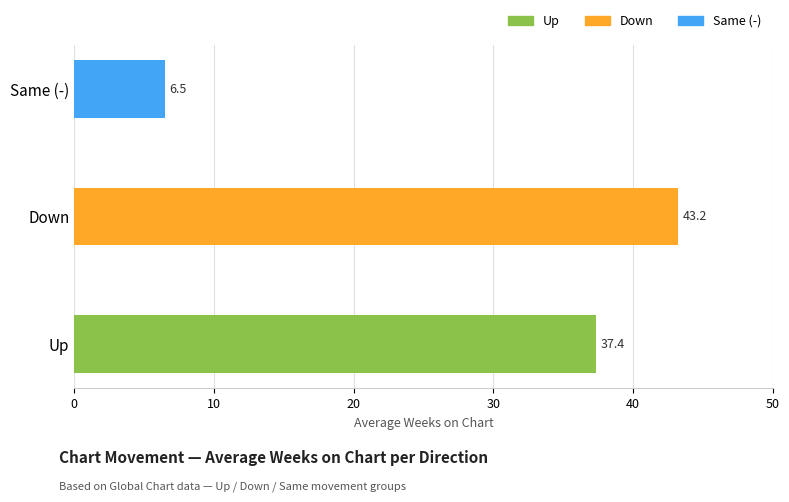

What value does the data have at Up?

37.4